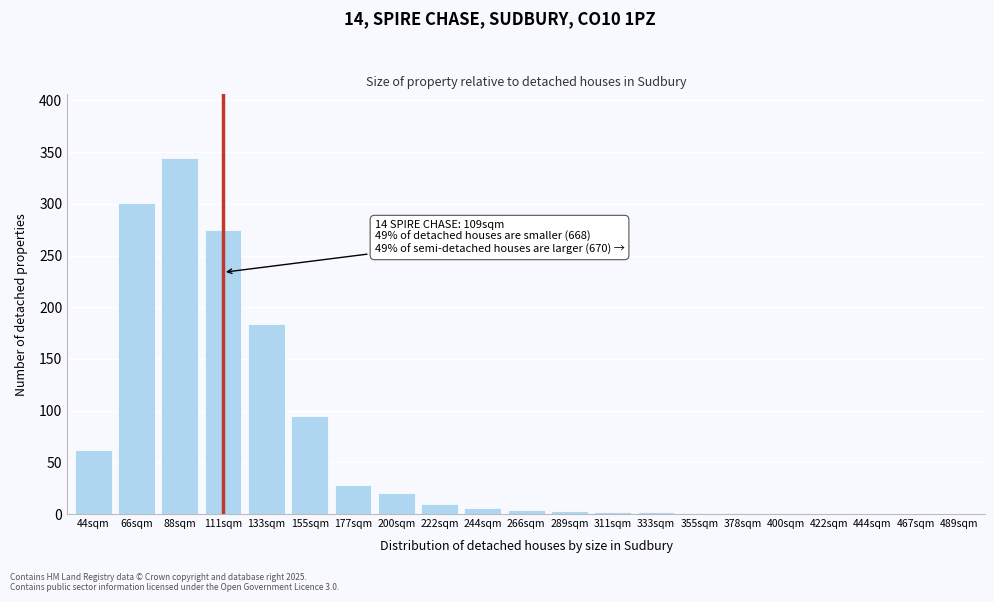

What is the sum of all values?

1339